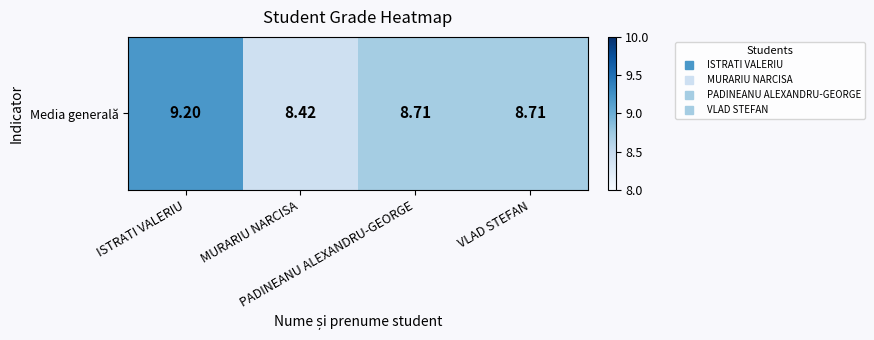

At which category does the chart reach its peak across all series?

ISTRATI VALERIU